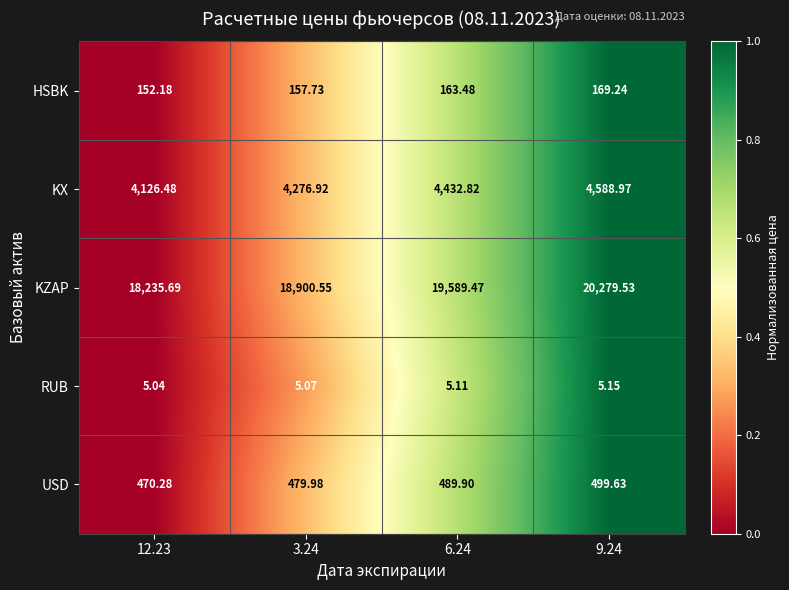

At which category is the sum across all series the highest?

9.24